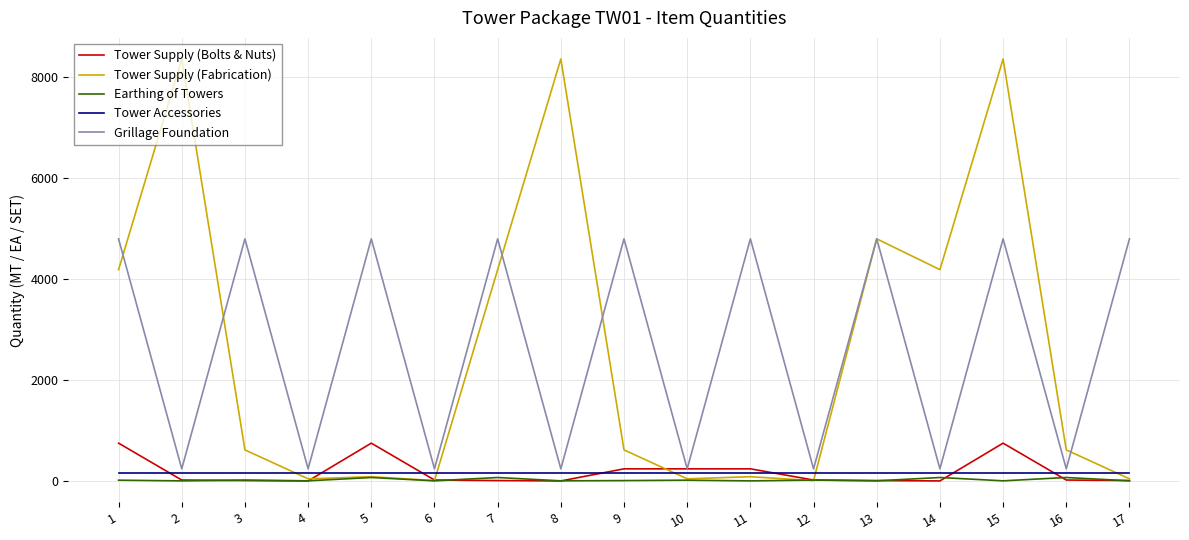

List the series in order of their peak value, lowest first.

Earthing of Towers, Tower Accessories, Tower Supply (Bolts & Nuts), Grillage Foundation, Tower Supply (Fabrication)